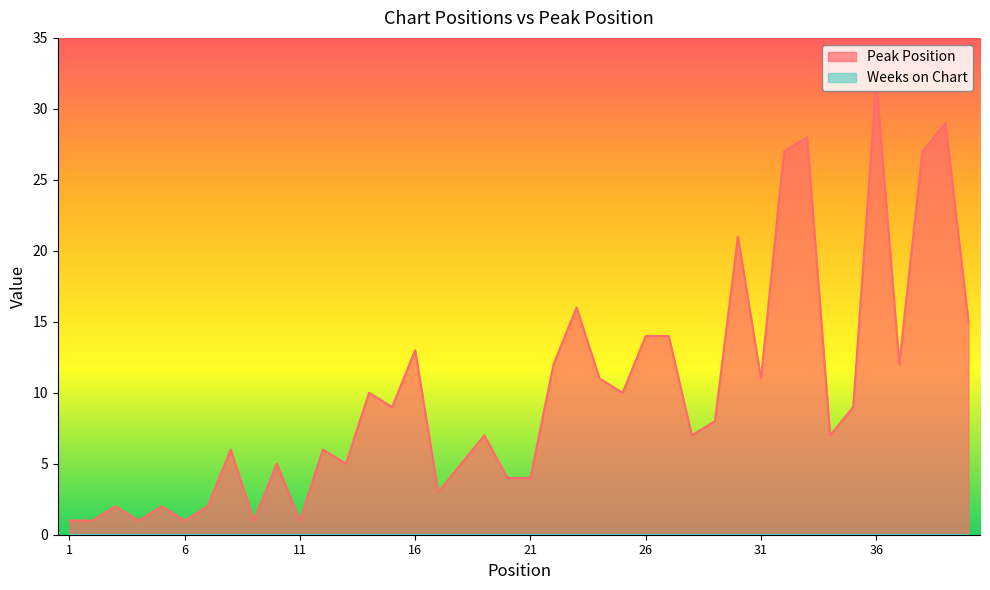

Which label corresponds to the largest value in the chart?

36